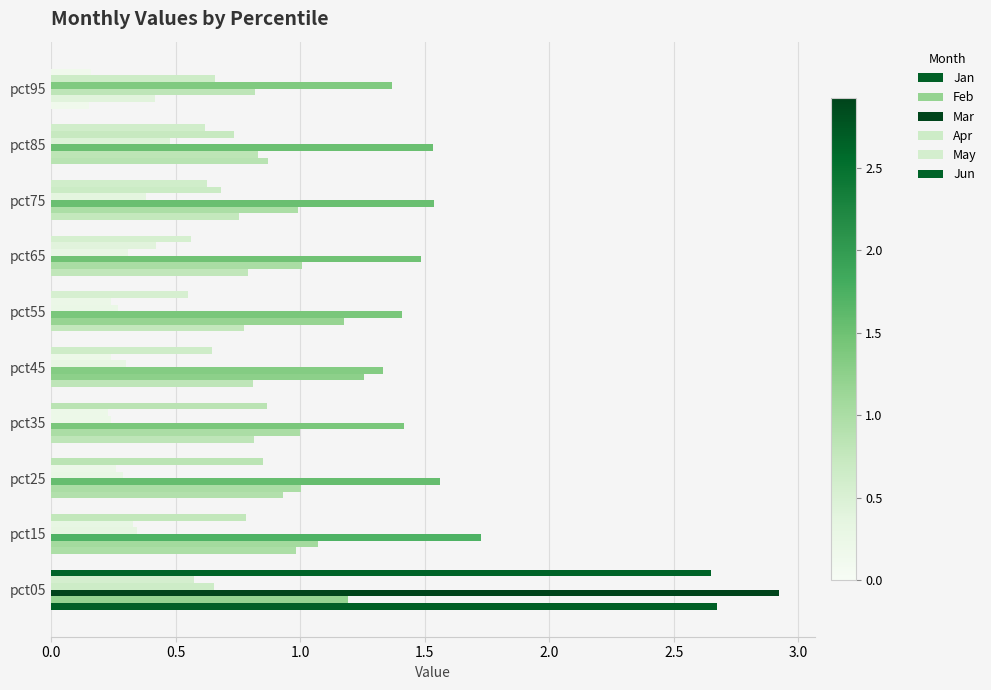

How many data points does each series have?

10